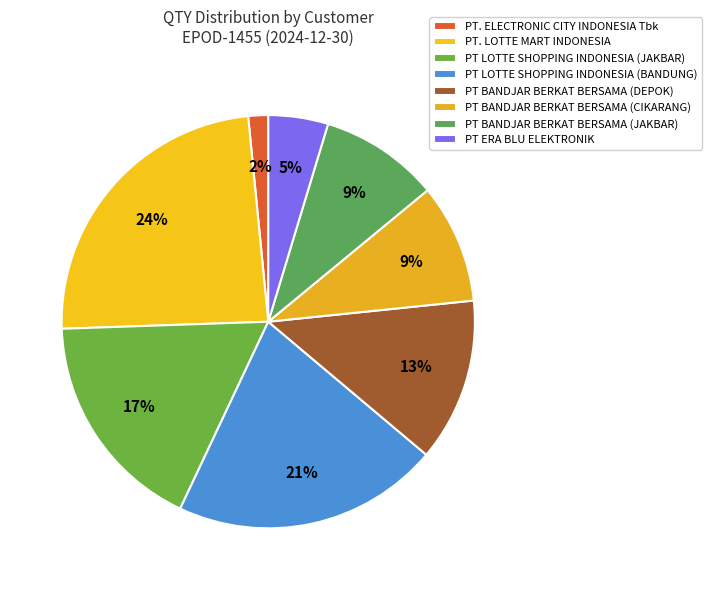

To the nearest percent, what is the average slice percentage?

12%